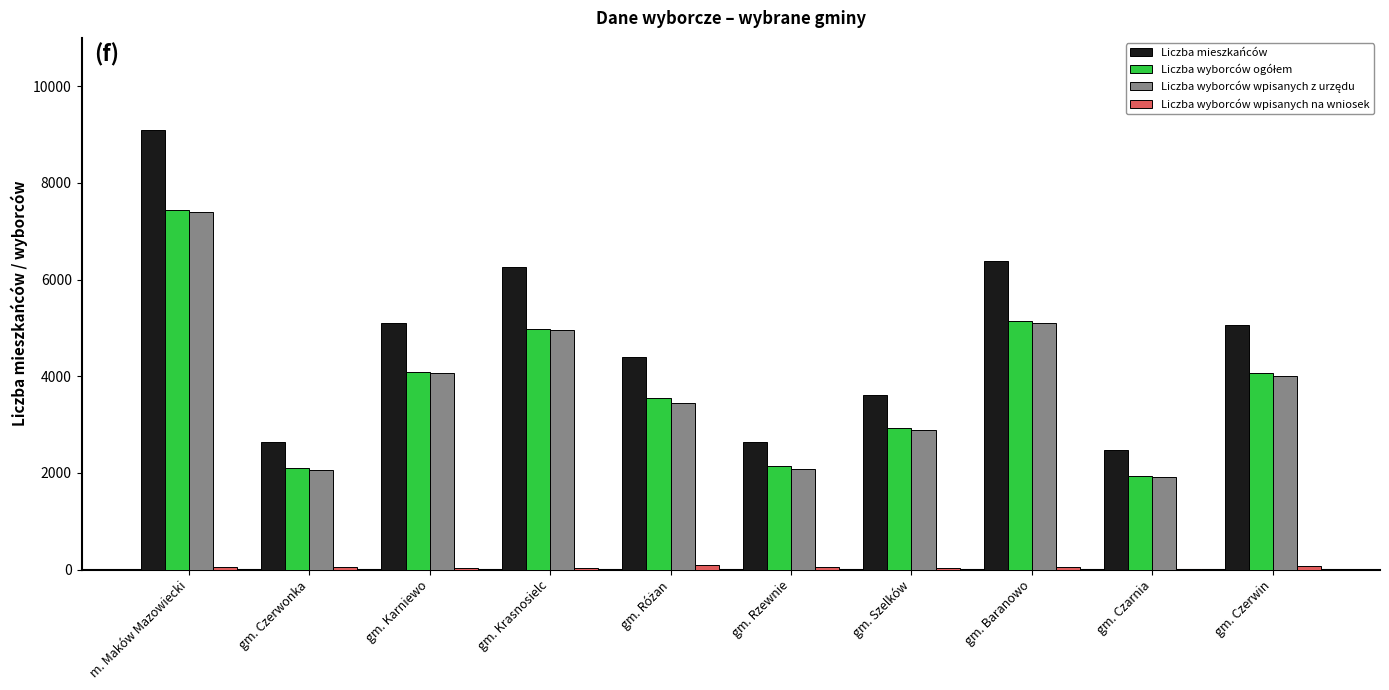

Between gm. Karniewo and gm. Szelków, which series saw the biggest shift?

Liczba mieszkańców